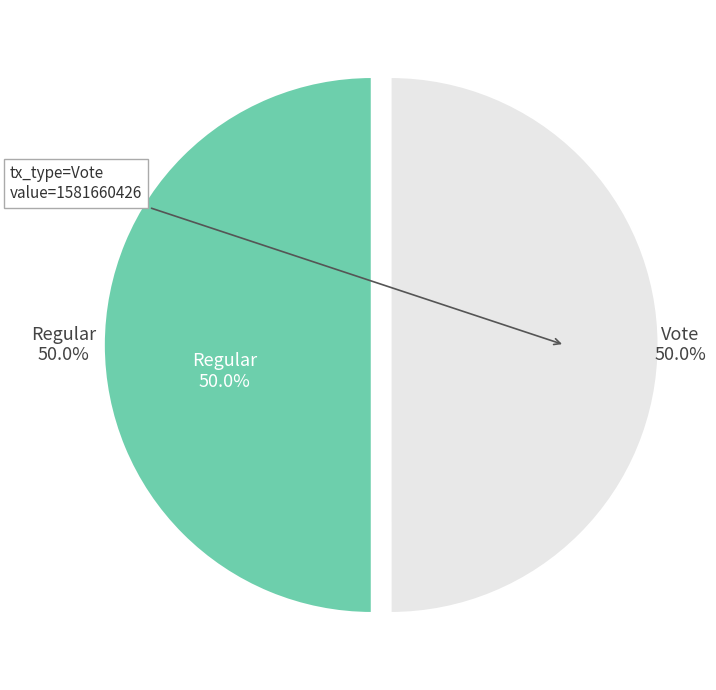

What is the smallest slice in the pie chart?

Vote